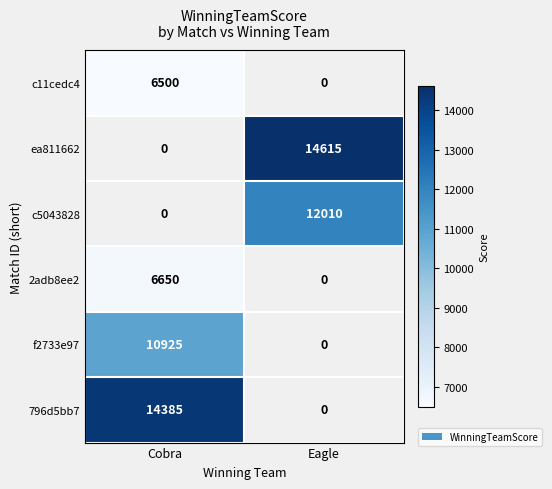

The value of f2733e97 at Cobra is 10925. True or false?

True